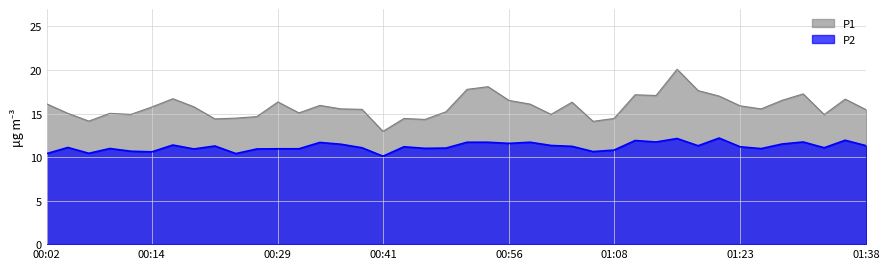

Does the chart have visible grid lines?

Yes